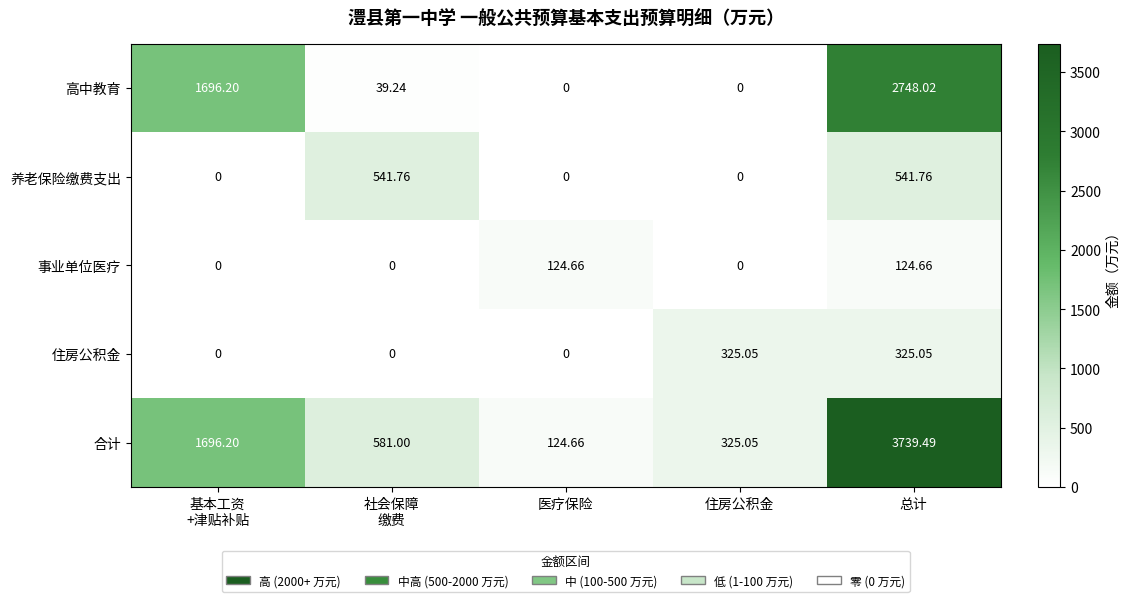

Which label corresponds to the largest value in the chart?

总计